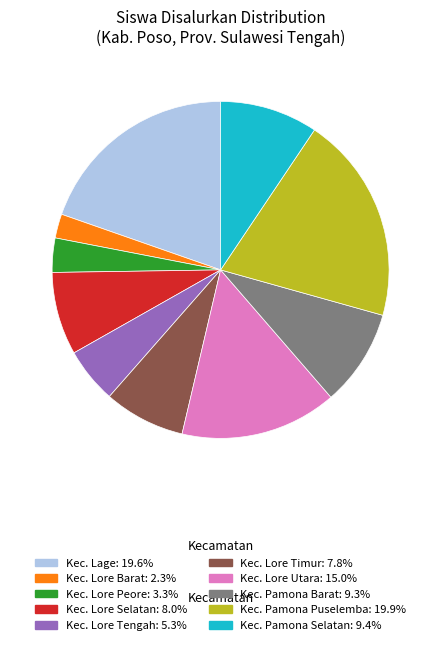

Does any single category account for the majority?

No